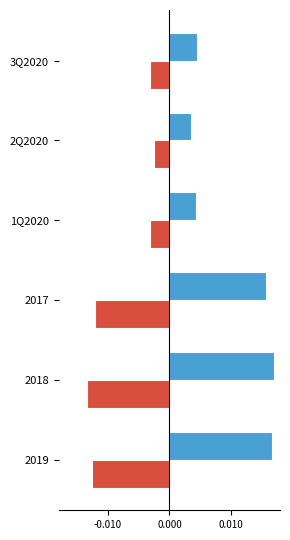

Which label corresponds to the smallest value in the chart?

2018